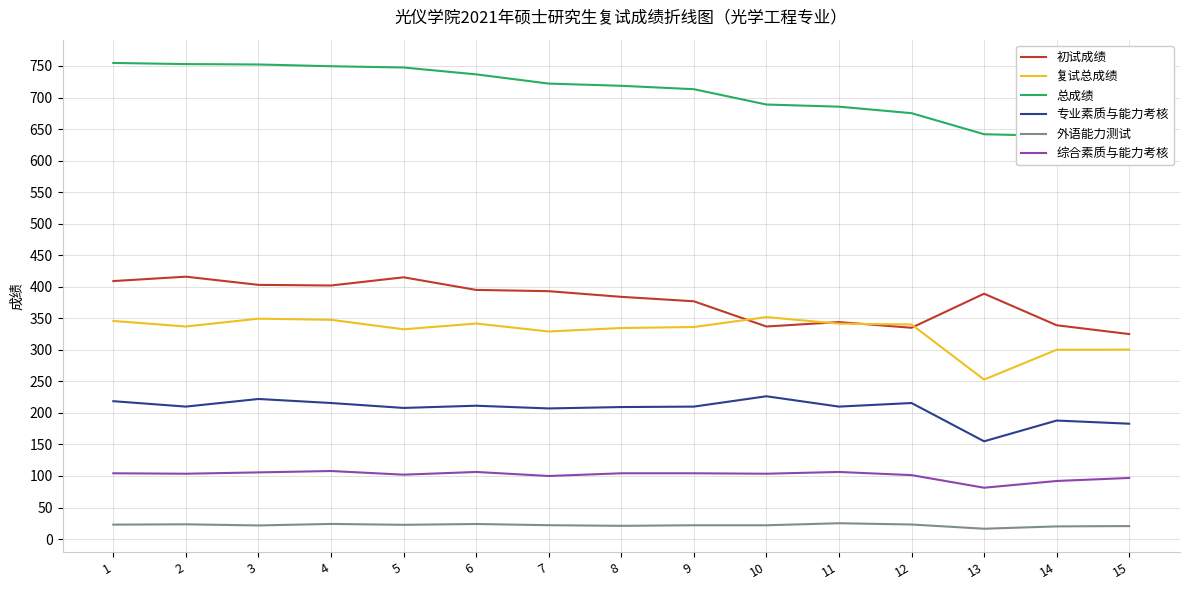

True or false: 初试成绩 and 综合素质与能力考核 intersect in this chart.

False